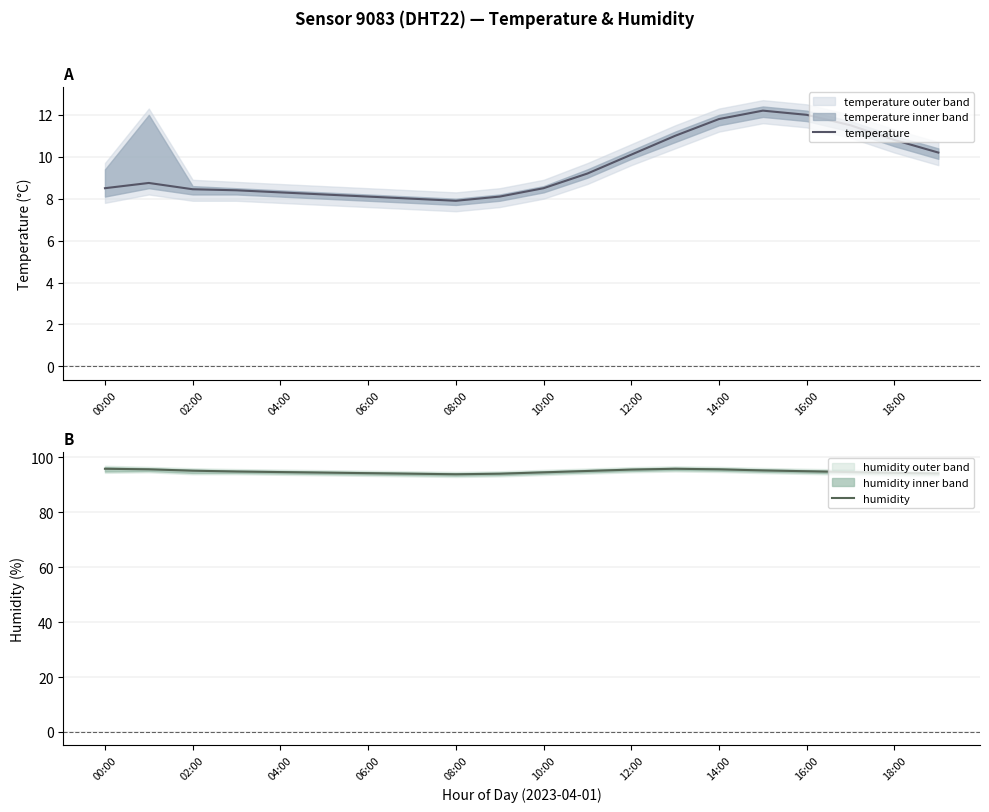

What is the minimum value for temperature?

7.9